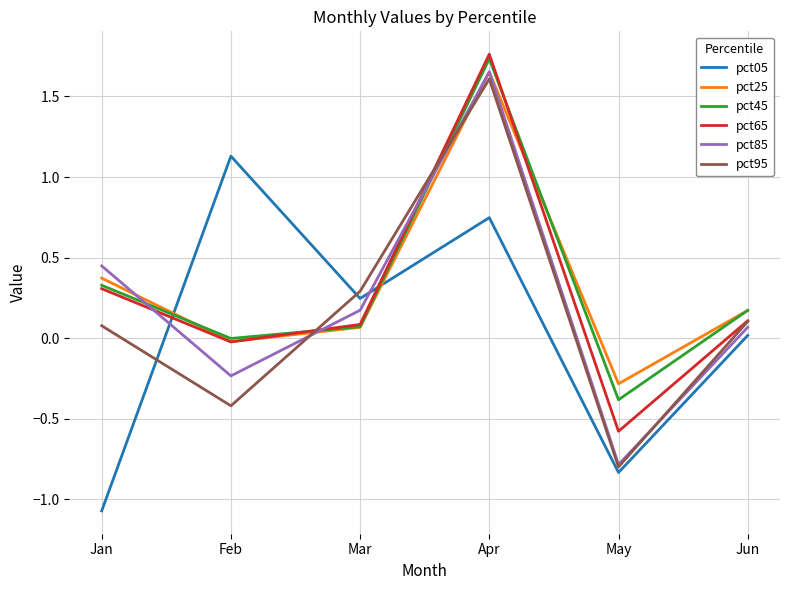

Which series has the largest range (max minus min)?

pct85